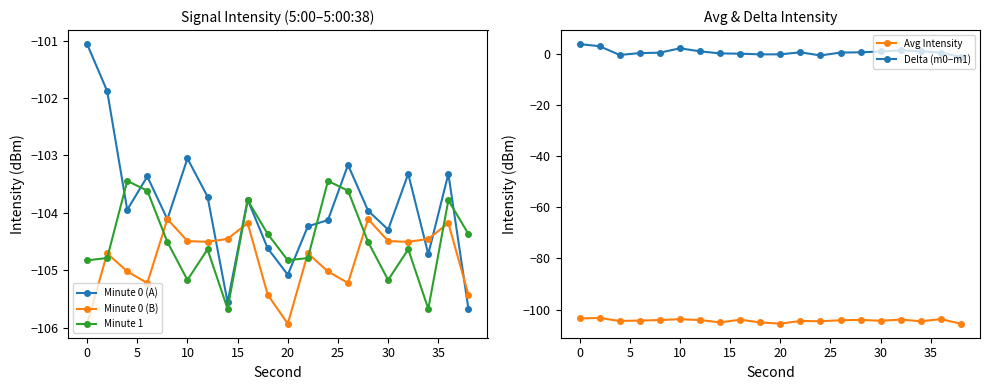

True or false: Minute 0 (B) and Minute 1 intersect in this chart.

True